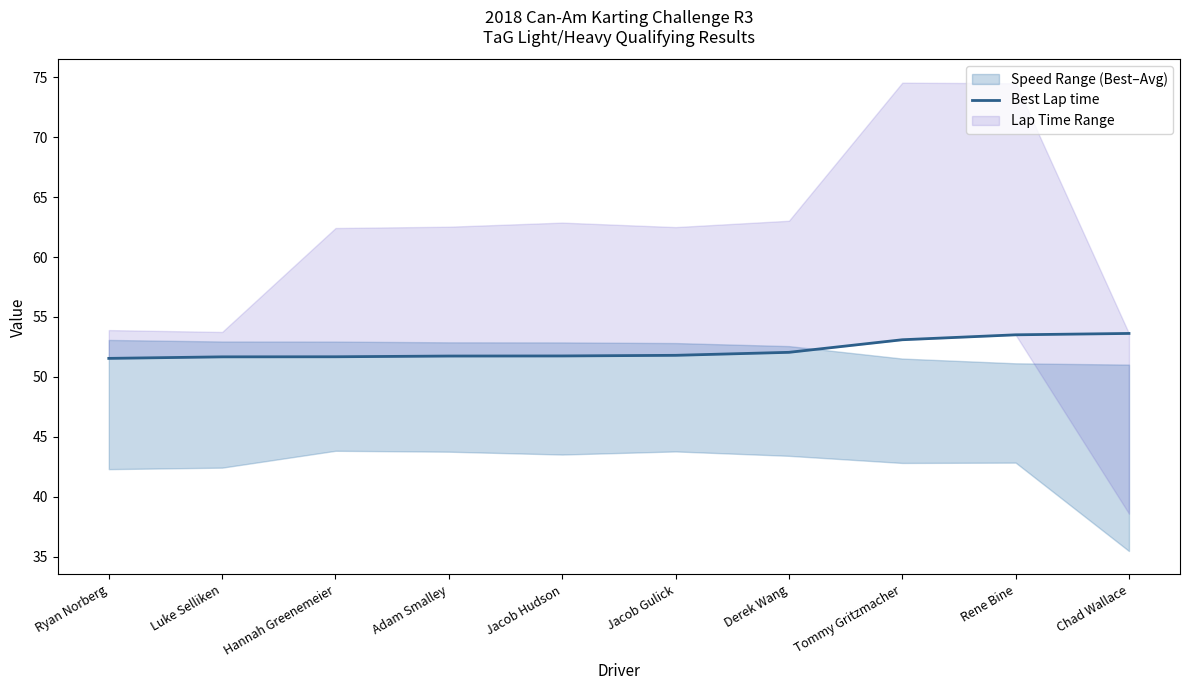

Between Rene Bine and Jacob Hudson, which is larger?

Rene Bine